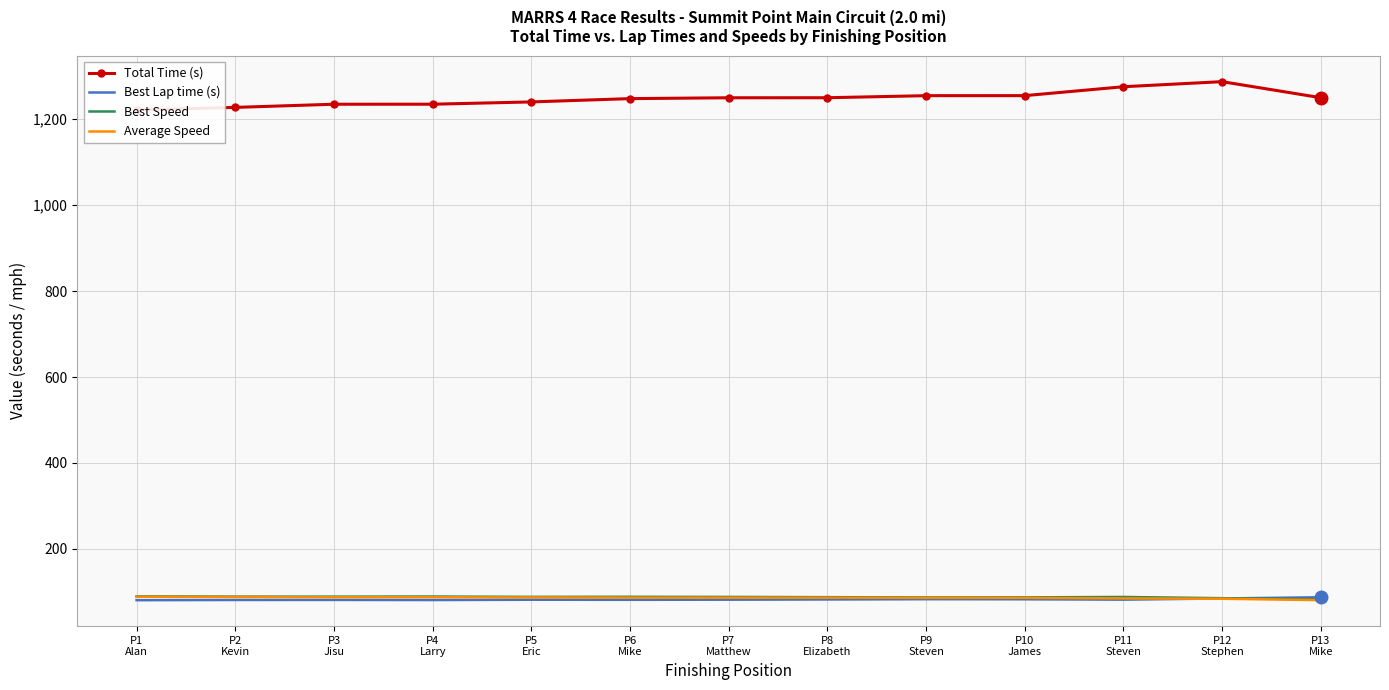

Is it true that Best Speed equals 89.0 at P4
Larry?

True